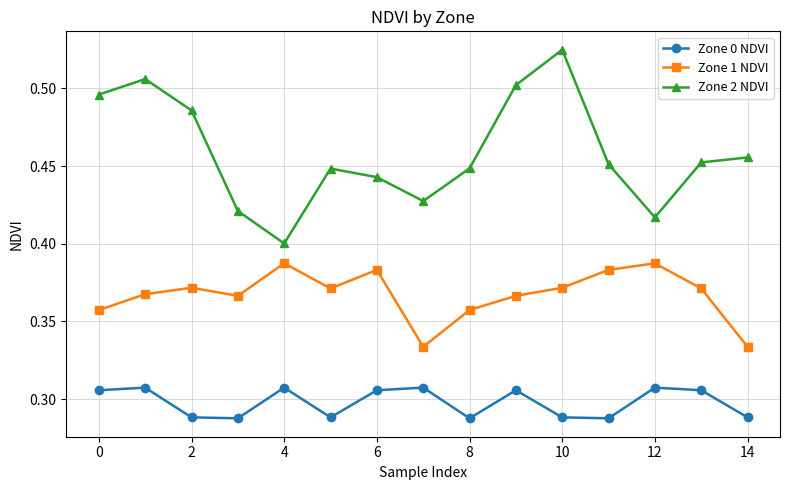

List the series in order of their overall mean, highest first.

Zone 2 NDVI, Zone 1 NDVI, Zone 0 NDVI